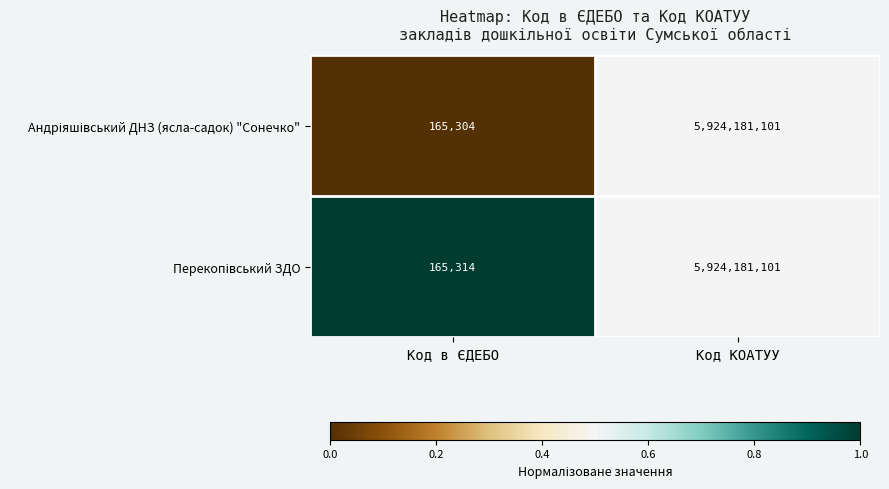

Which label corresponds to the largest value in the chart?

Код КОАТУУ